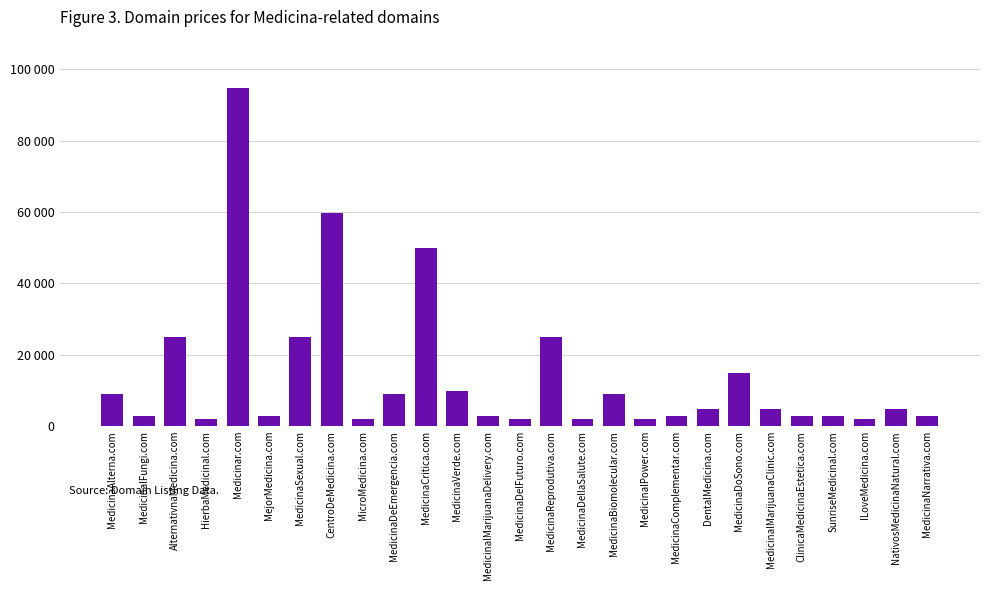

Are the bars horizontal?

No